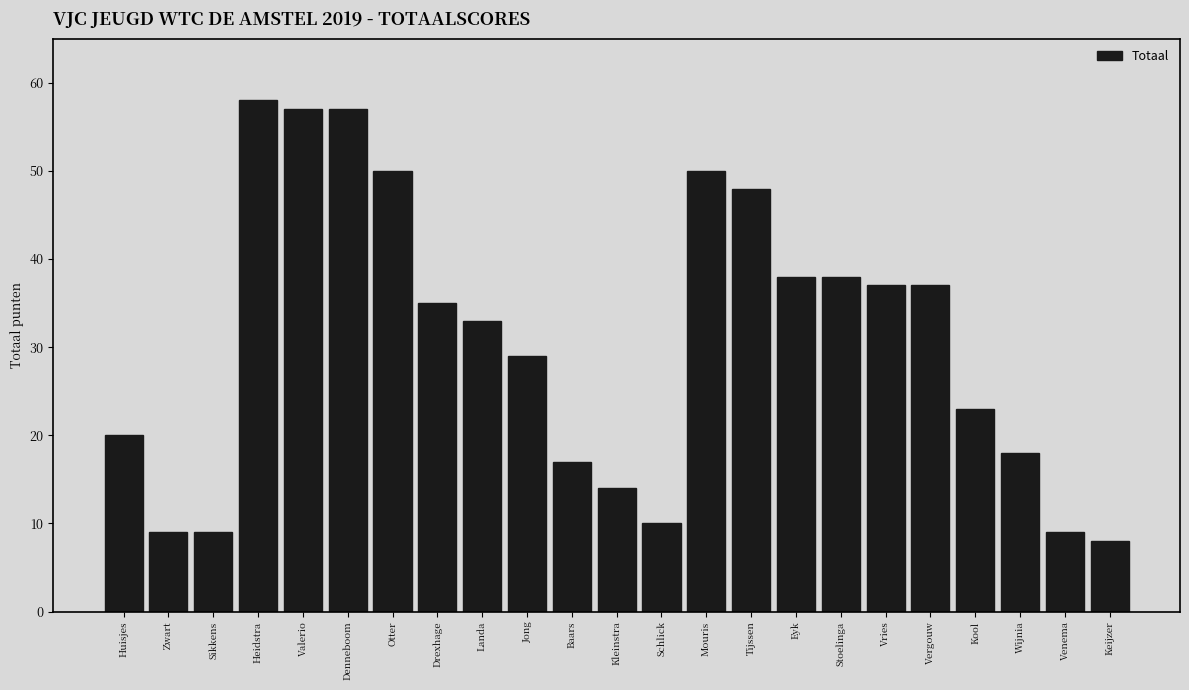

Reading left to right, transcribe all the data shown in this chart.

20	9	9	58	57	57	50	35	33	29	17	14	10	50	48	38	38	37	37	23	18	9	8